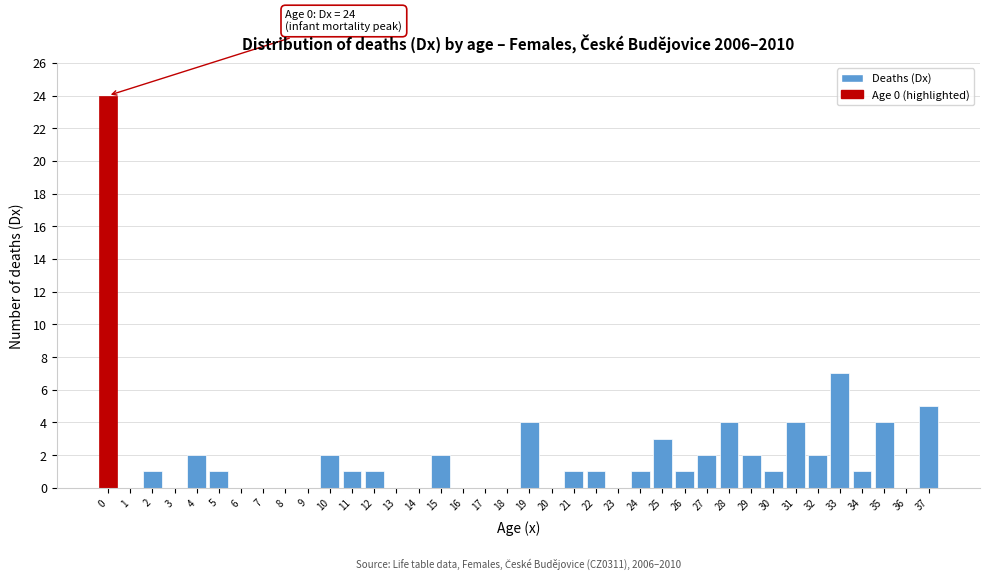

What is the greatest value displayed?

24